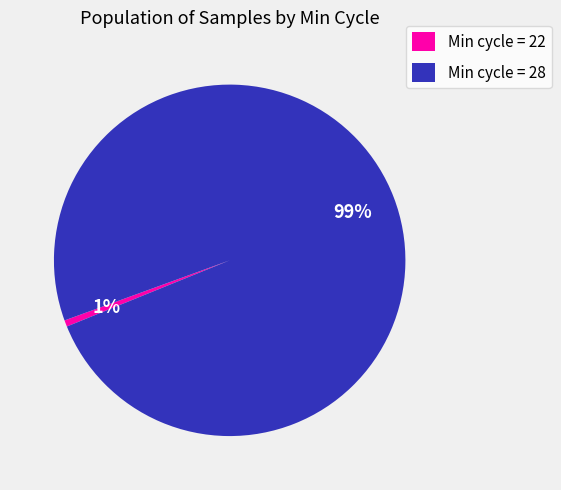

Between Min cycle = 22 and Min cycle = 28, which is larger?

Min cycle = 28